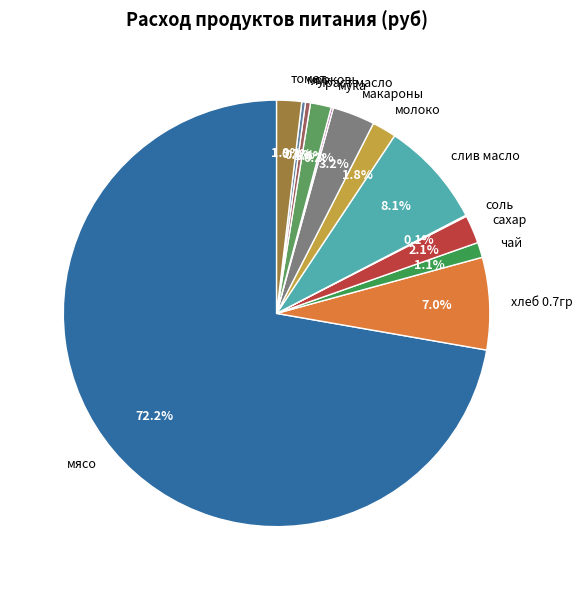

Which has a higher value, мясо or хлеб 0.7гр?

мясо